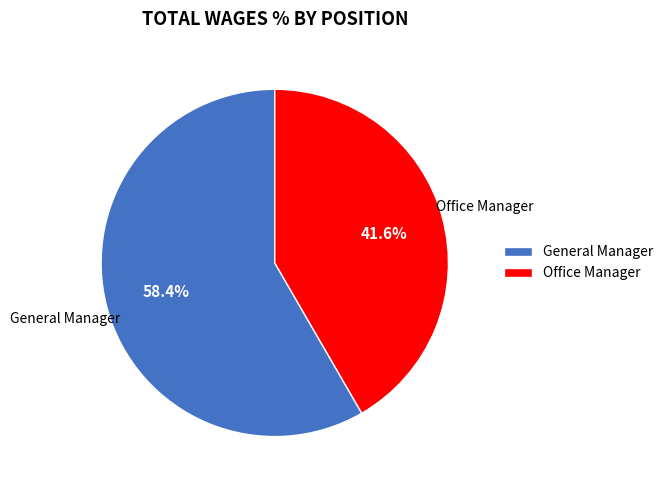

Approximately how many times larger is the value at Office Manager compared to General Manager?

0.7